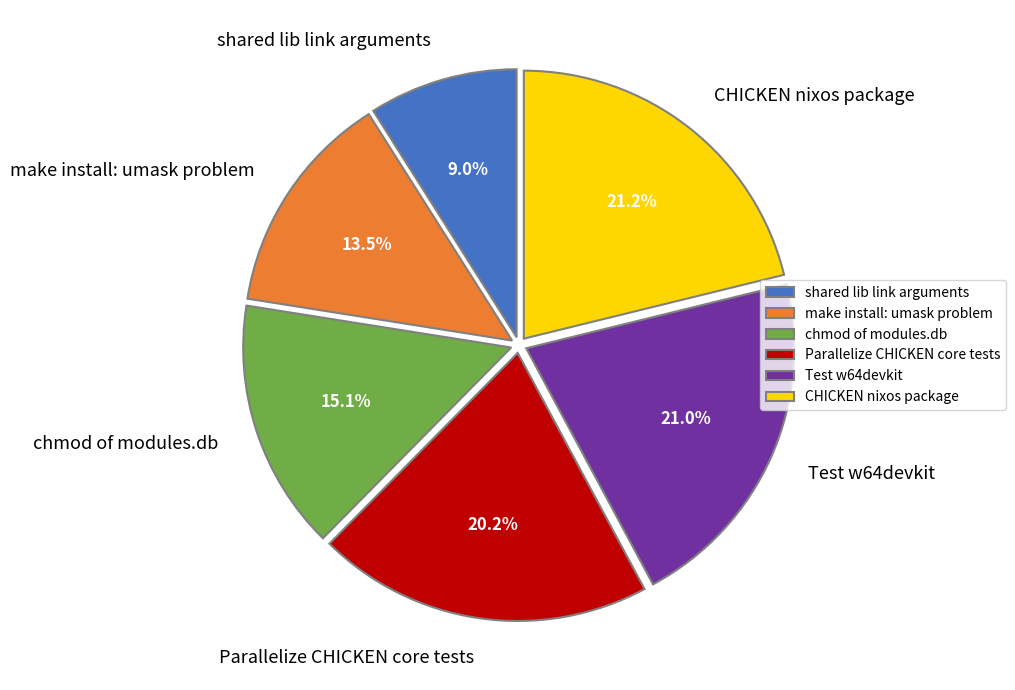

What is the ratio of the value at shared lib link arguments to the value at Parallelize CHICKEN core tests?

0.4